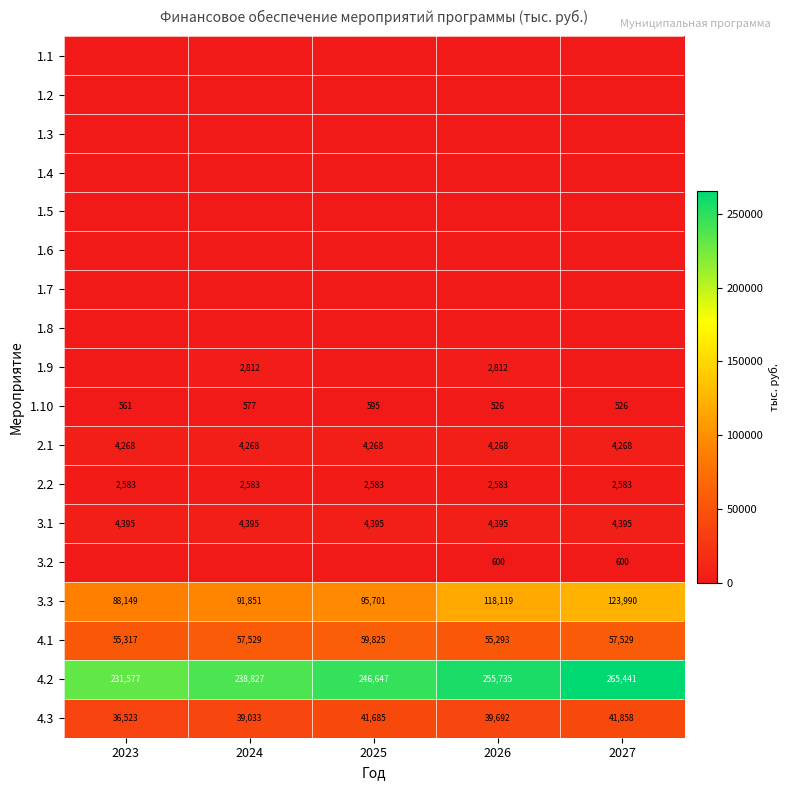

How many data points does each series have?

5